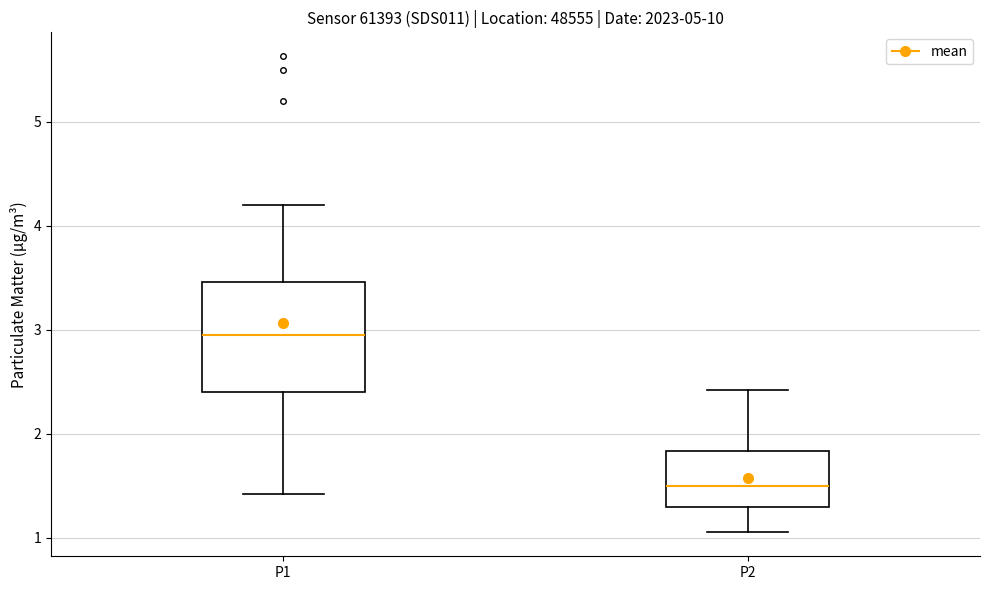

Reading left to right, transcribe this box plot: for each box, give where its median line is, the range the box spans, and where its two whiskers end, as read against the y-axis. The values are not printed on the chart, so give them approximately, as read against the axis.

P1: median 3.0, box 2.4 to 3.5, whiskers 1.4 to 4.2
P2: median 1.5, box 1.3 to 1.8, whiskers 1.1 to 2.4